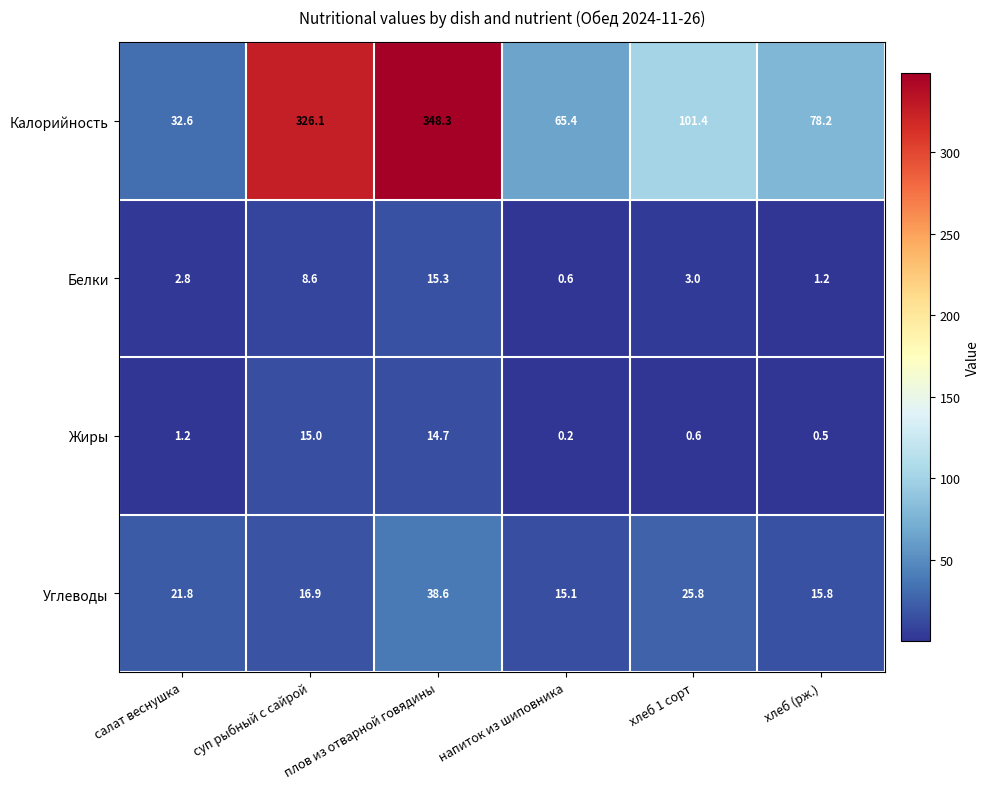

Which series changed the most between суп рыбный с сайрой and хлеб 1 сорт?

Калорийность